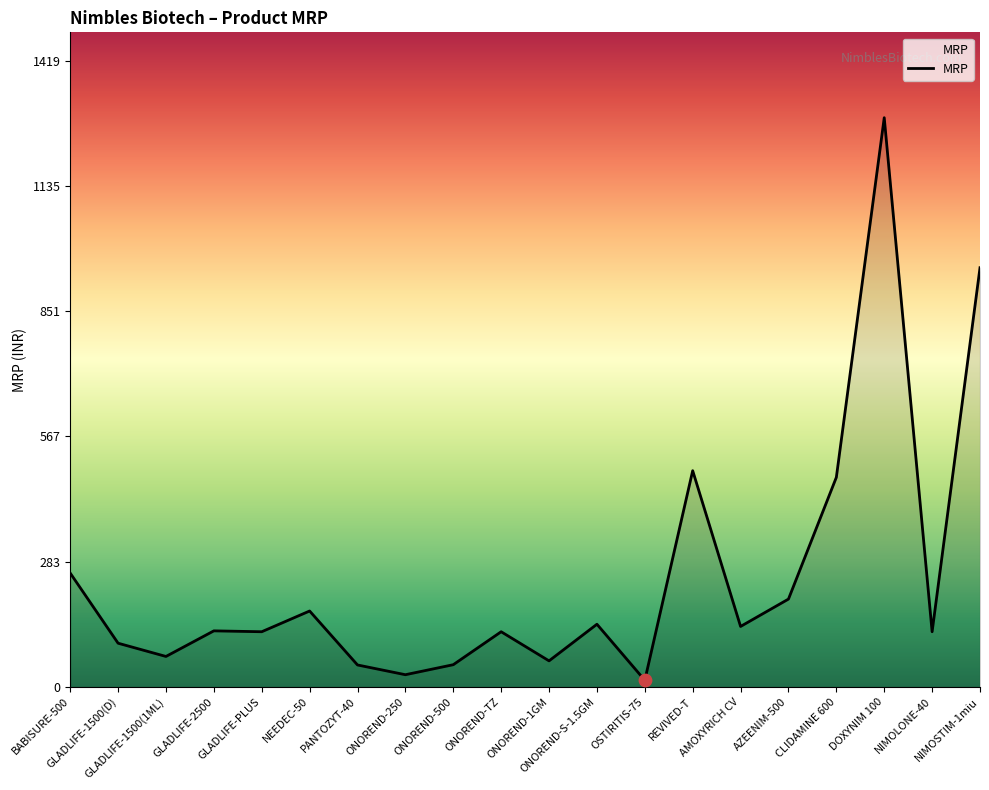

What is the change in value from OSTIRITIS-75 to AZEENIM-500?

+184.0